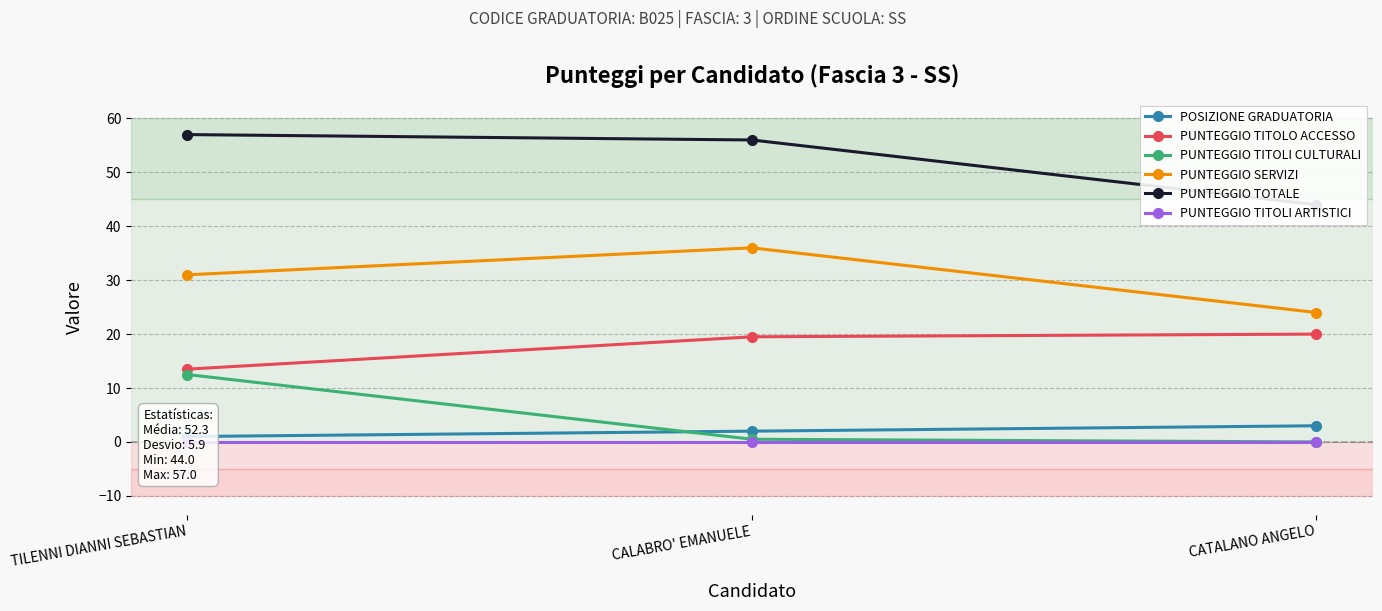

What is the spread (max minus min) of values at TILENNI DIANNI SEBASTIAN?

57.0